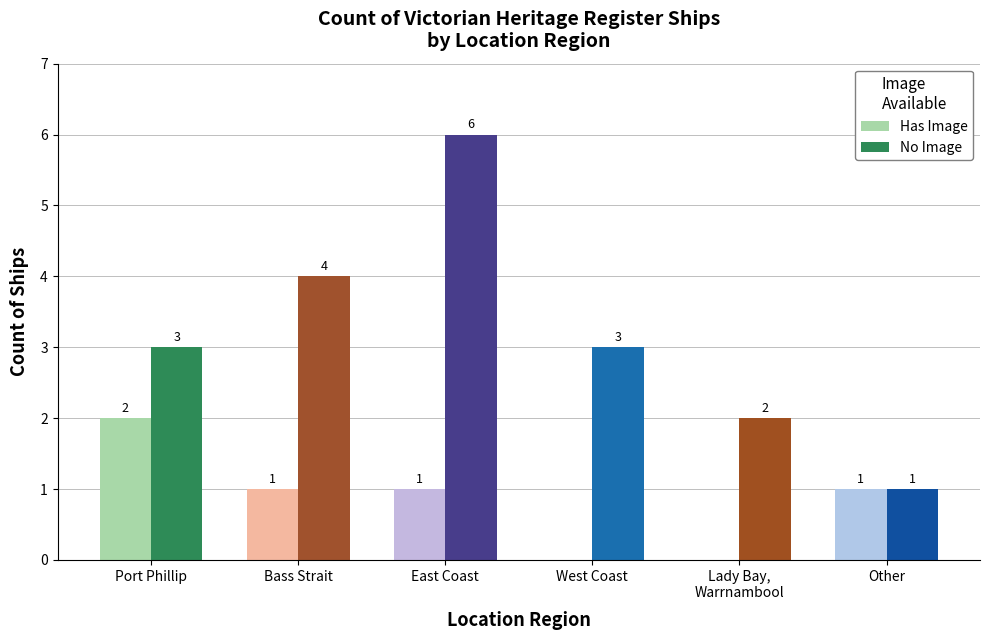

How many groups of bars are there?

6